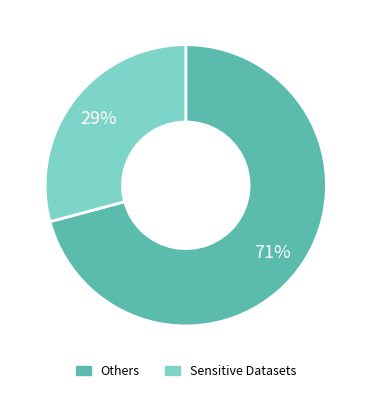

Is there a majority slice in this chart?

Yes